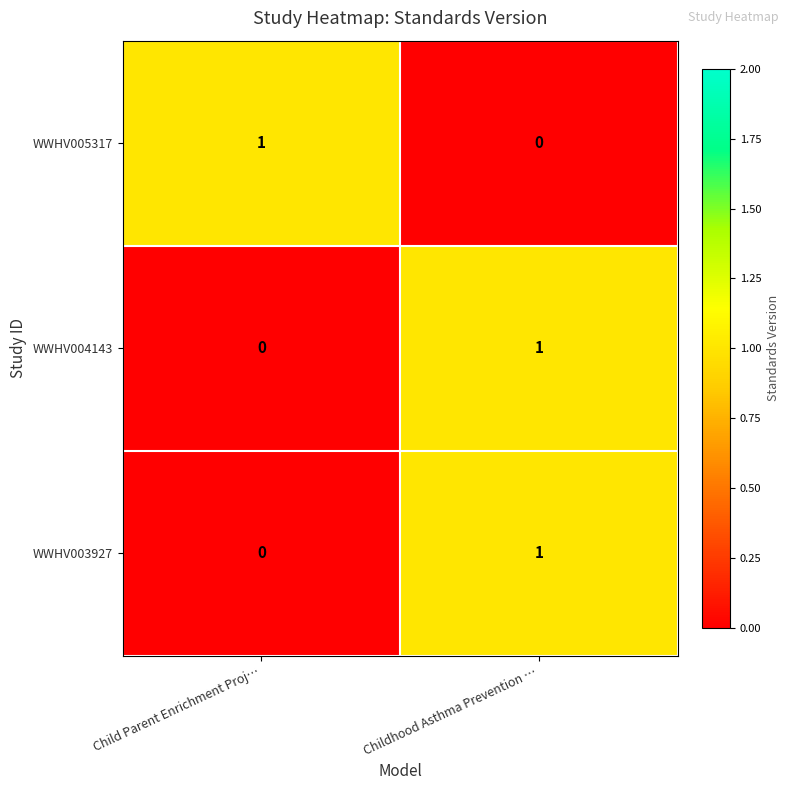

What is the total value across all series at Childhood Asthma Prevention …?

2